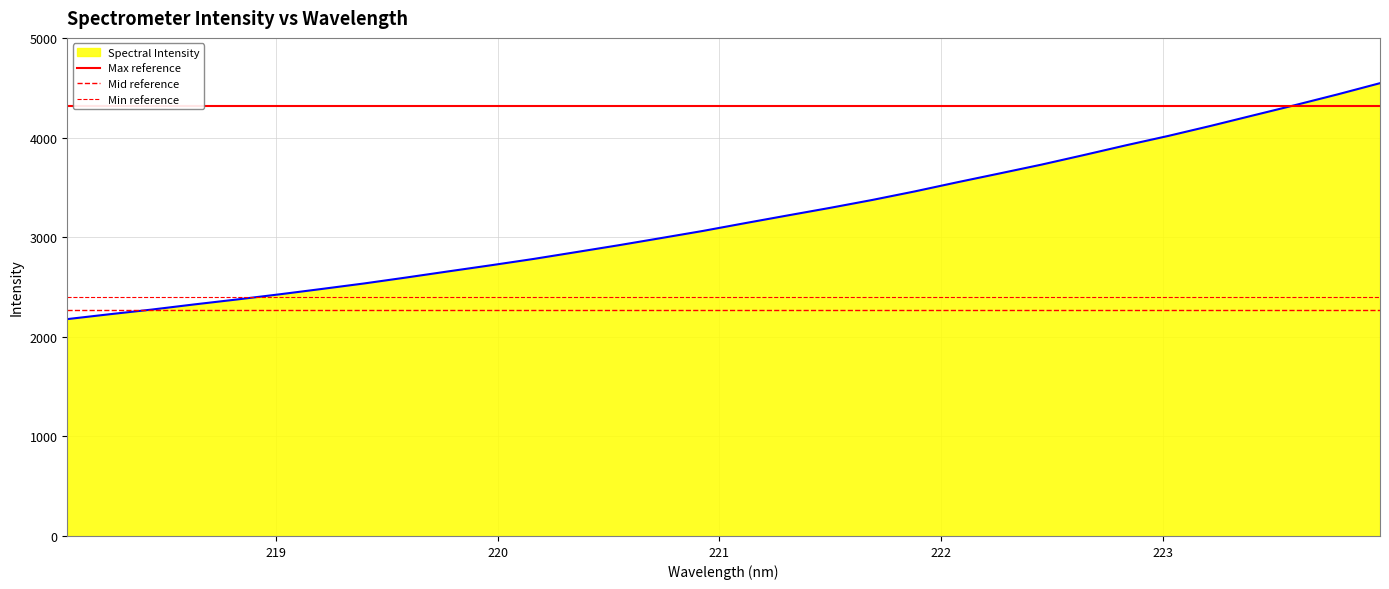

What is the maximum value for Spectral Intensity?

4549.2